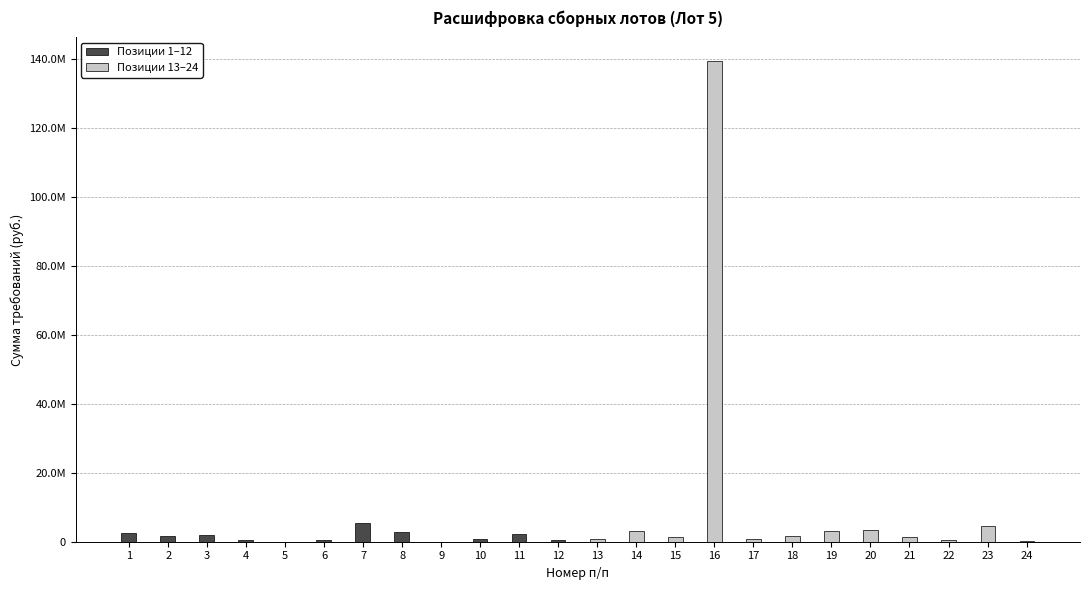

True or false: Позиции 13–24 has a value of 539833.5 at 21.

False